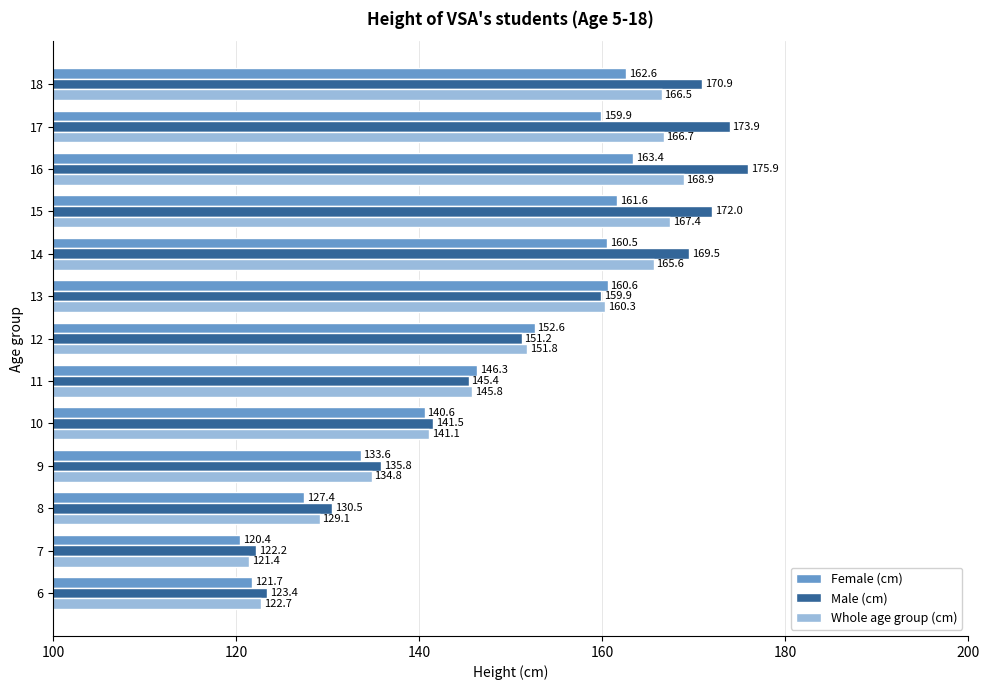

What is the minimum value for Female (cm)?

120.4